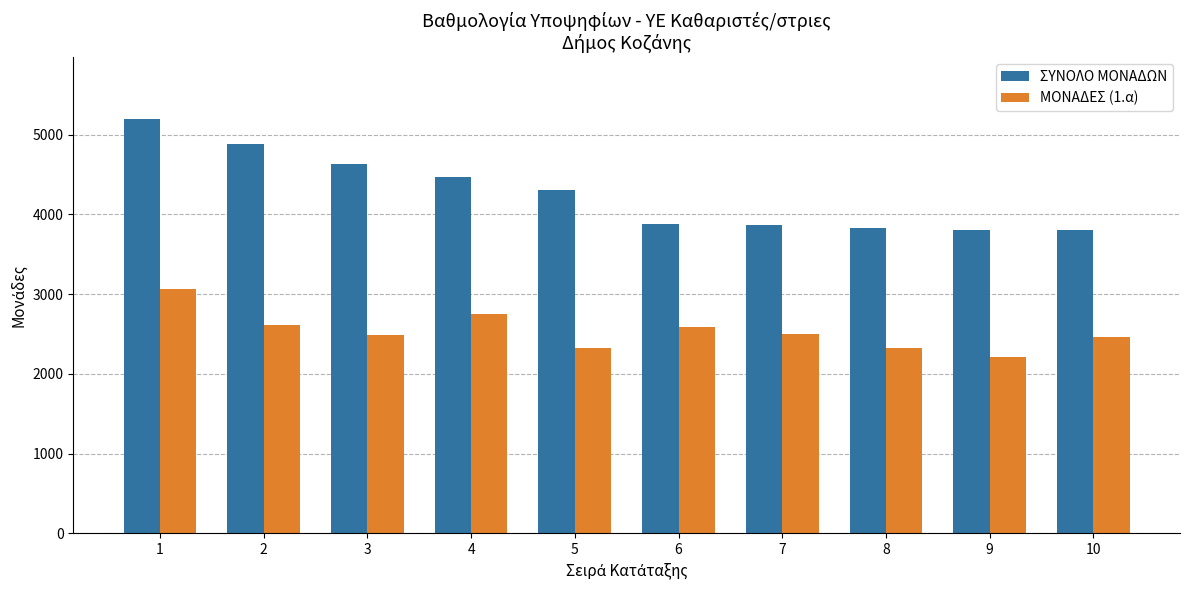

What is the sum of the ΣΥΝΟΛΟ ΜΟΝΑΔΩΝ values at 6 and 1?

9073